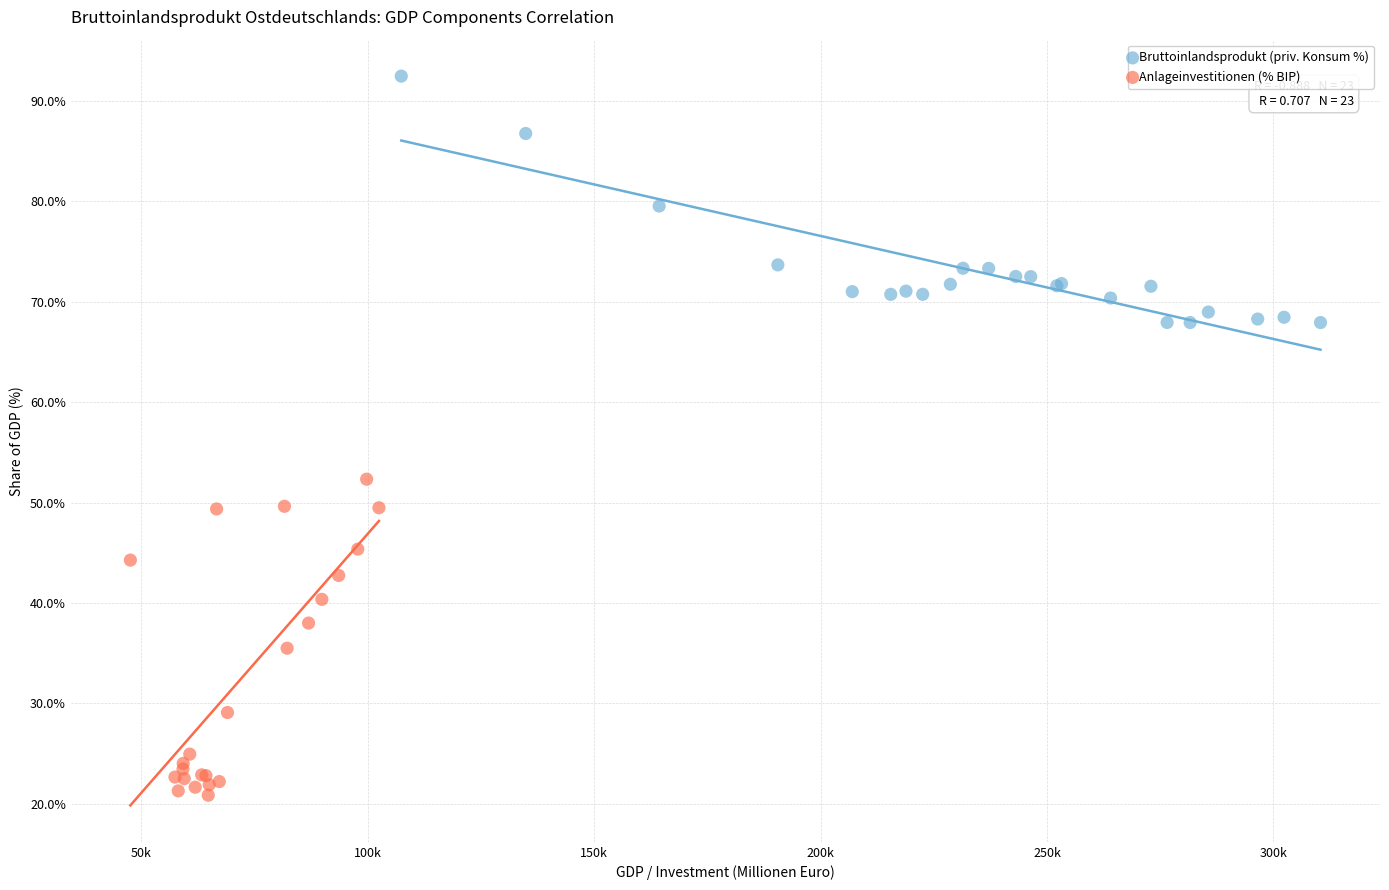

Which series reaches the maximum Y coordinate?

Bruttoinlandsprodukt (priv. Konsum %)